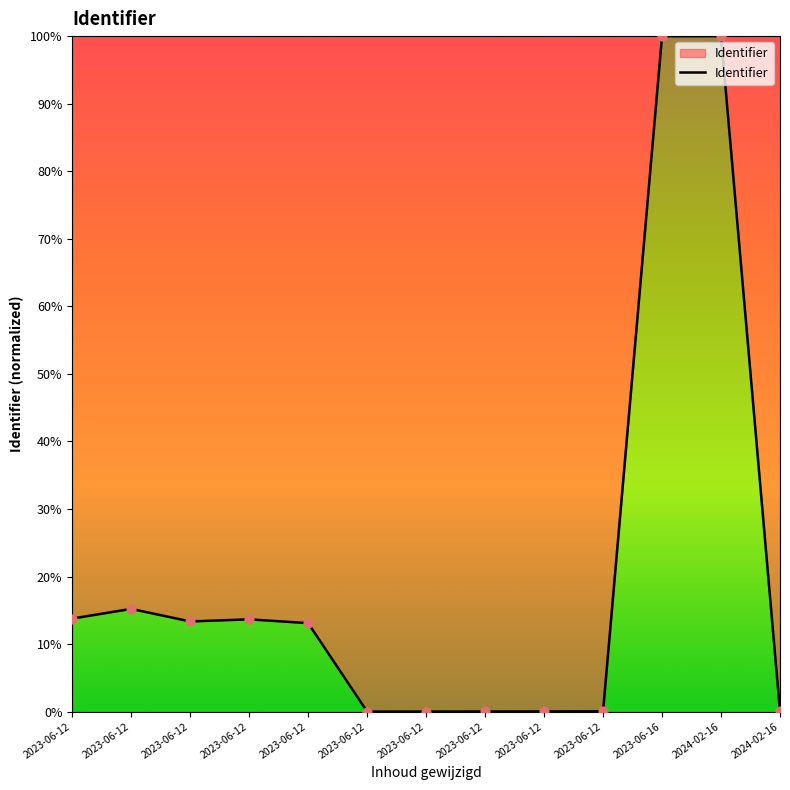

Between 2023-06-12 and 2023-06-12, which is larger?

2023-06-12